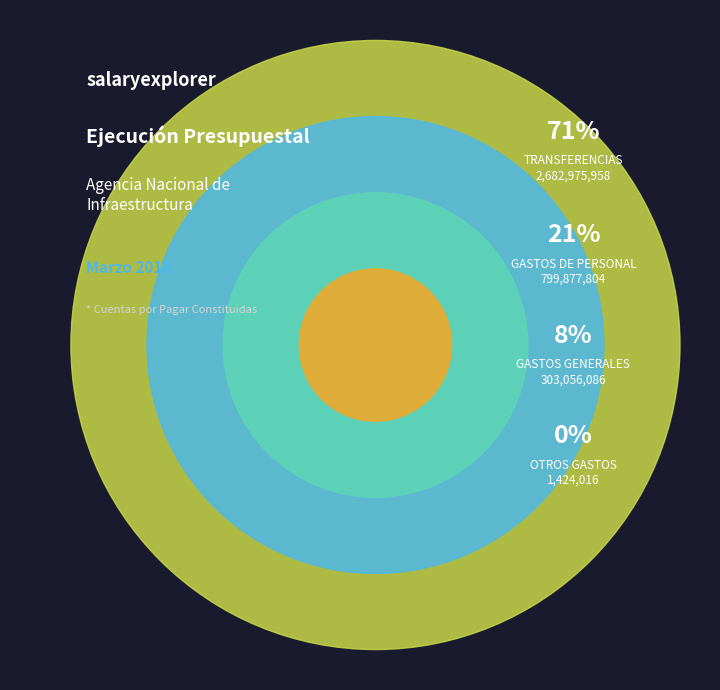

Between TRANSFERENCIAS and GASTOS DE PERSONAL, which is larger?

TRANSFERENCIAS